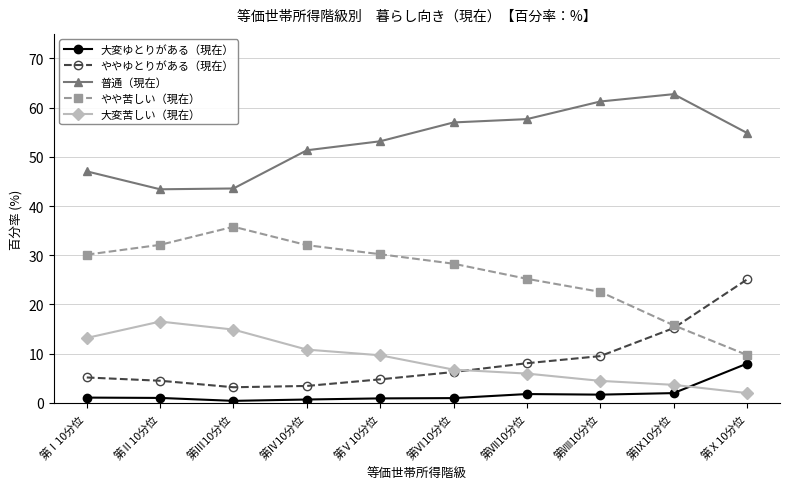

What is the sum of the ややゆとりがある（現在） values at 第Ⅰ10分位 and 第Ⅸ10分位?

20.4